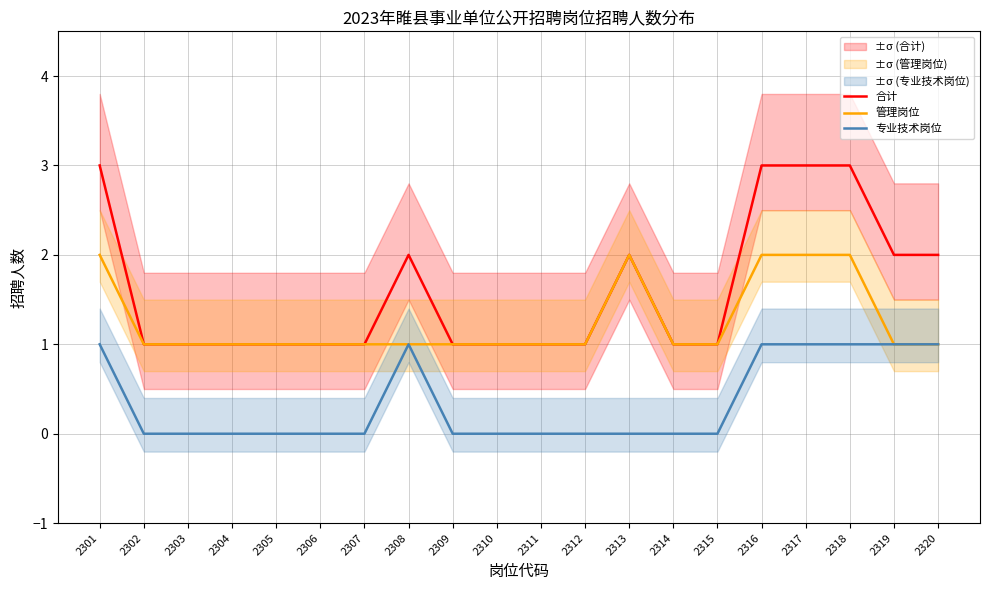

Between 2303 and 2316, which series saw the biggest shift?

合计